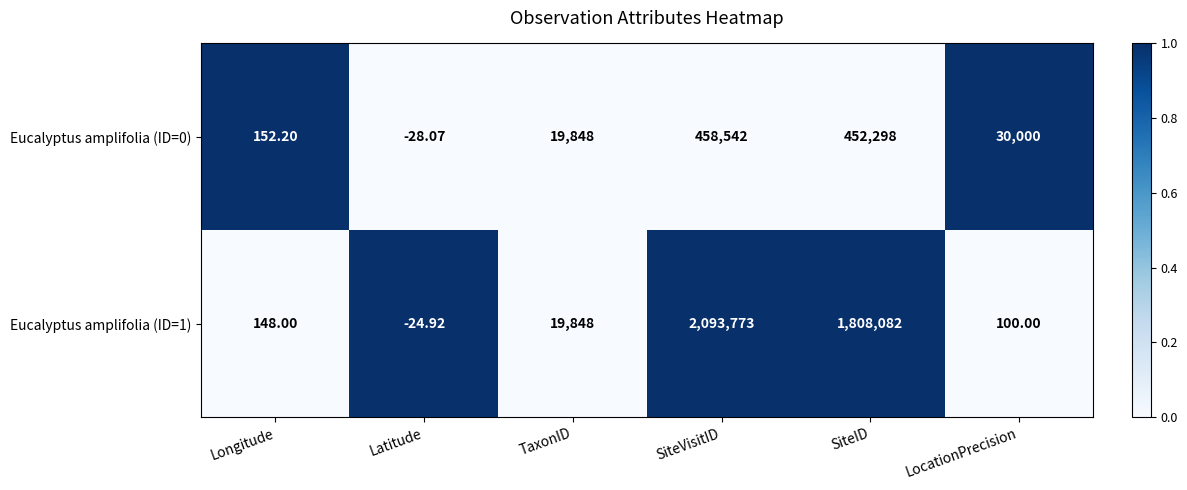

Where is Eucalyptus amplifolia (ID=1) nearest to the value 1046874?

SiteID